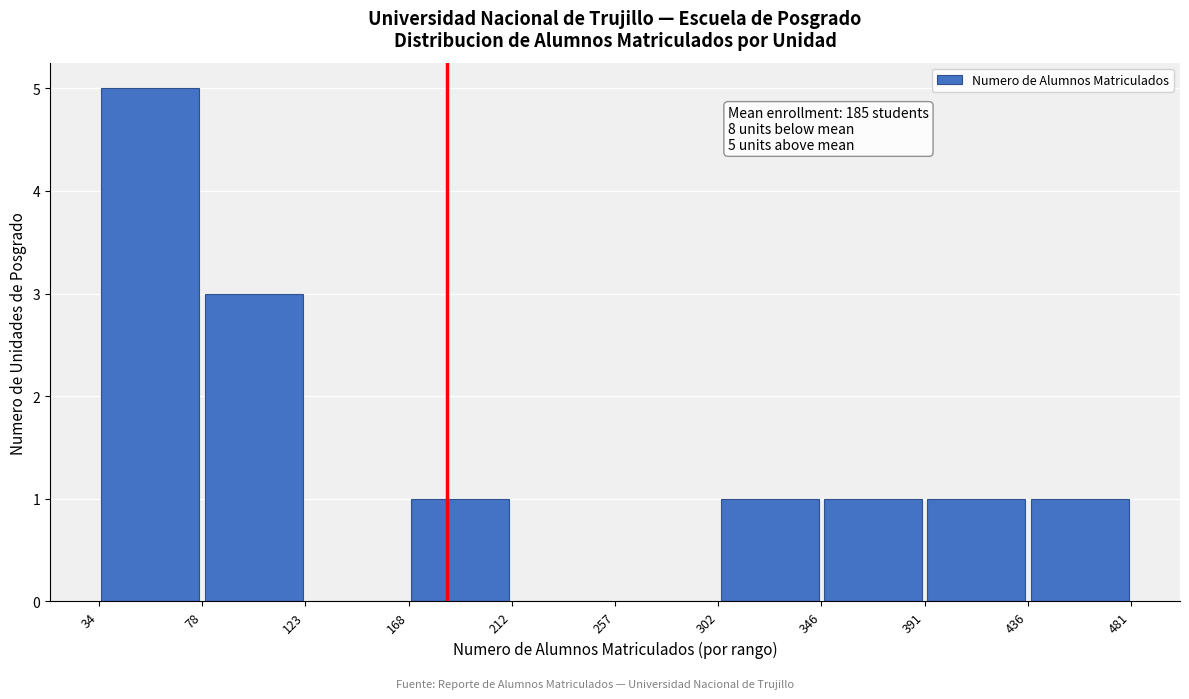

Over which range of the x-axis is the bar tallest?

34 to 78